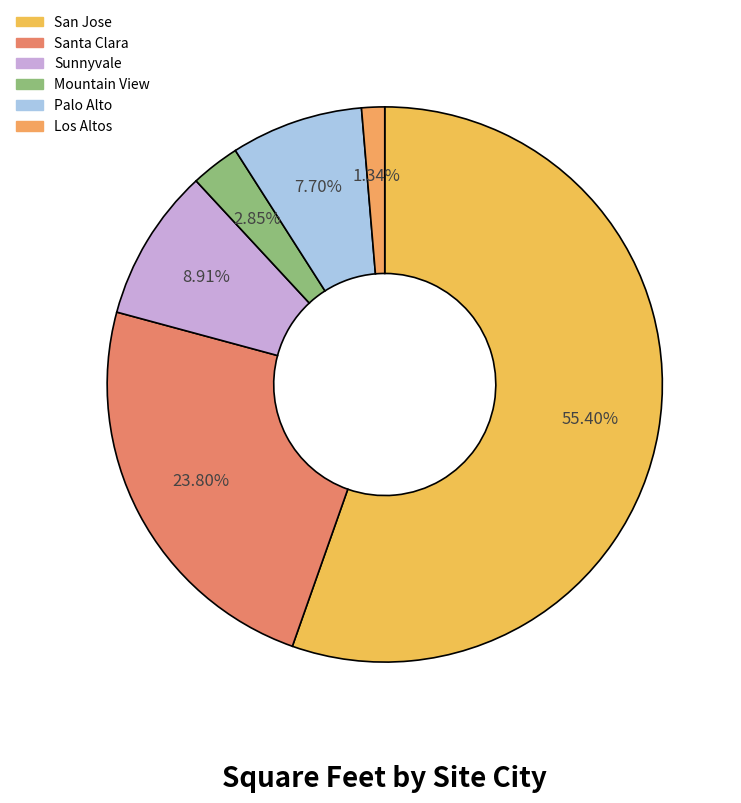

To the nearest percent, what is the average slice percentage?

17%